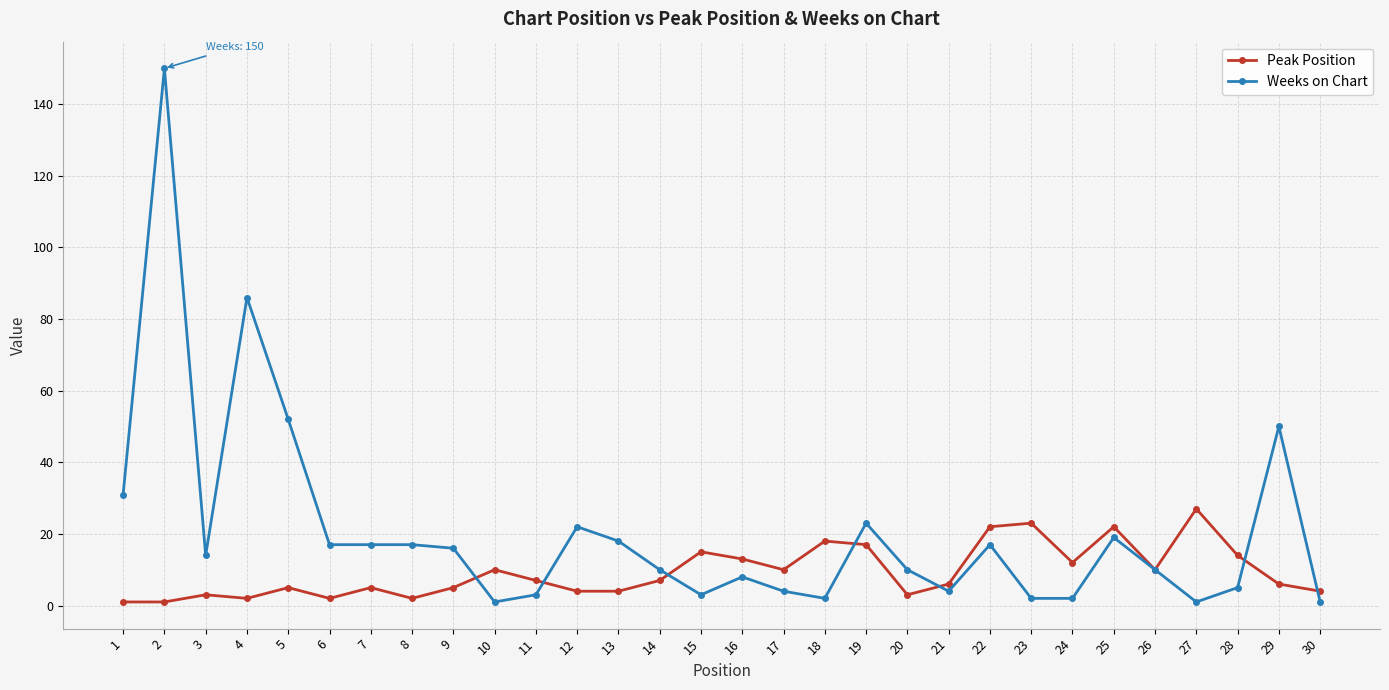

What is the maximum value shown in the chart?

150